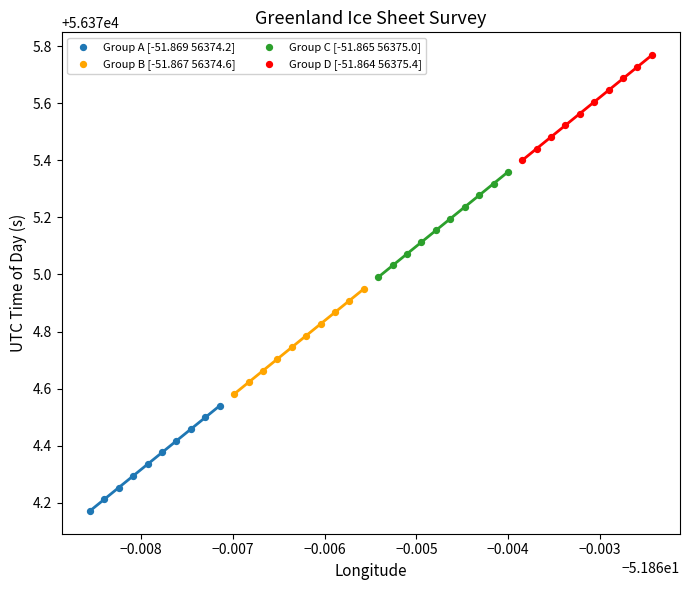

What are all the series names shown in the legend?

Group A [-51.869 56374.2], Group B [-51.867 56374.6], Group C [-51.865 56375.0], Group D [-51.864 56375.4]